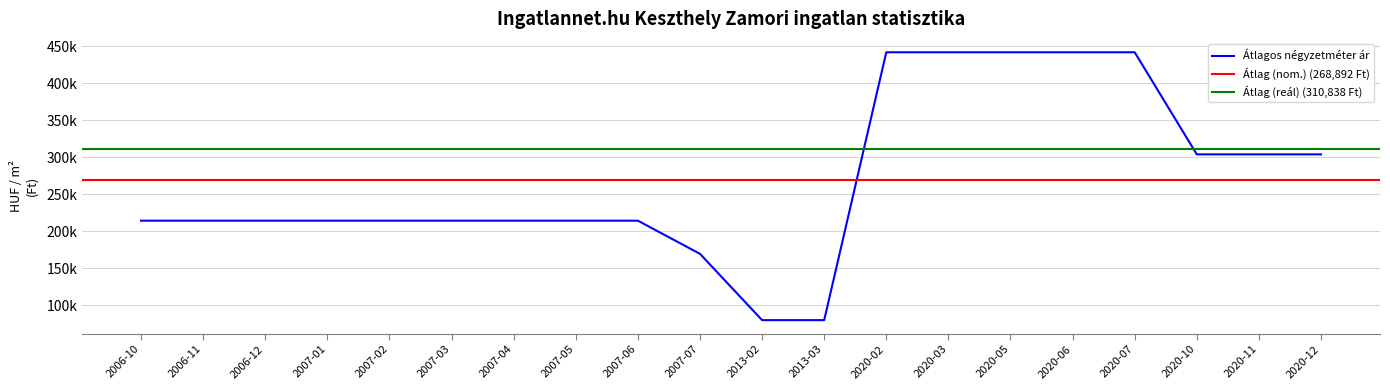

True or false: Atlagos negyzetmeter ar has more than 2 interior local peaks.

False